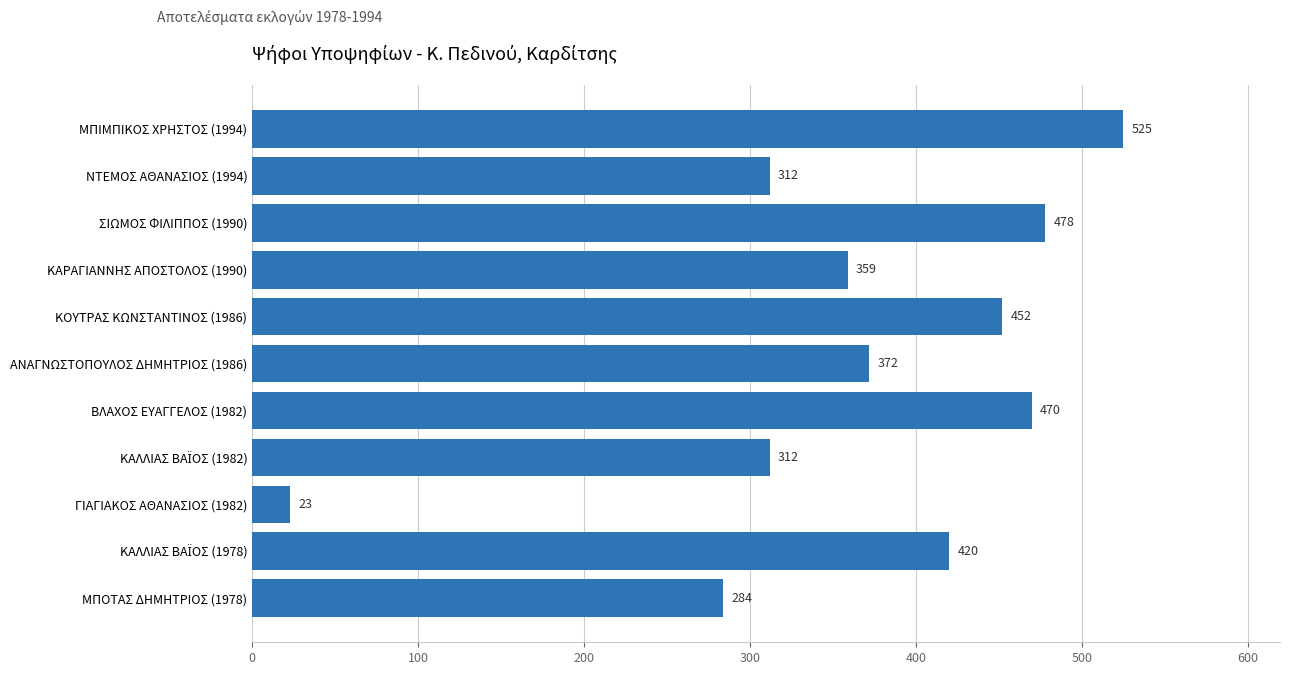

What is the label of the 9th bar from the top?

ΓΙΑΓΙΑΚΟΣ ΑΘΑΝΑΣΙΟΣ (1982)